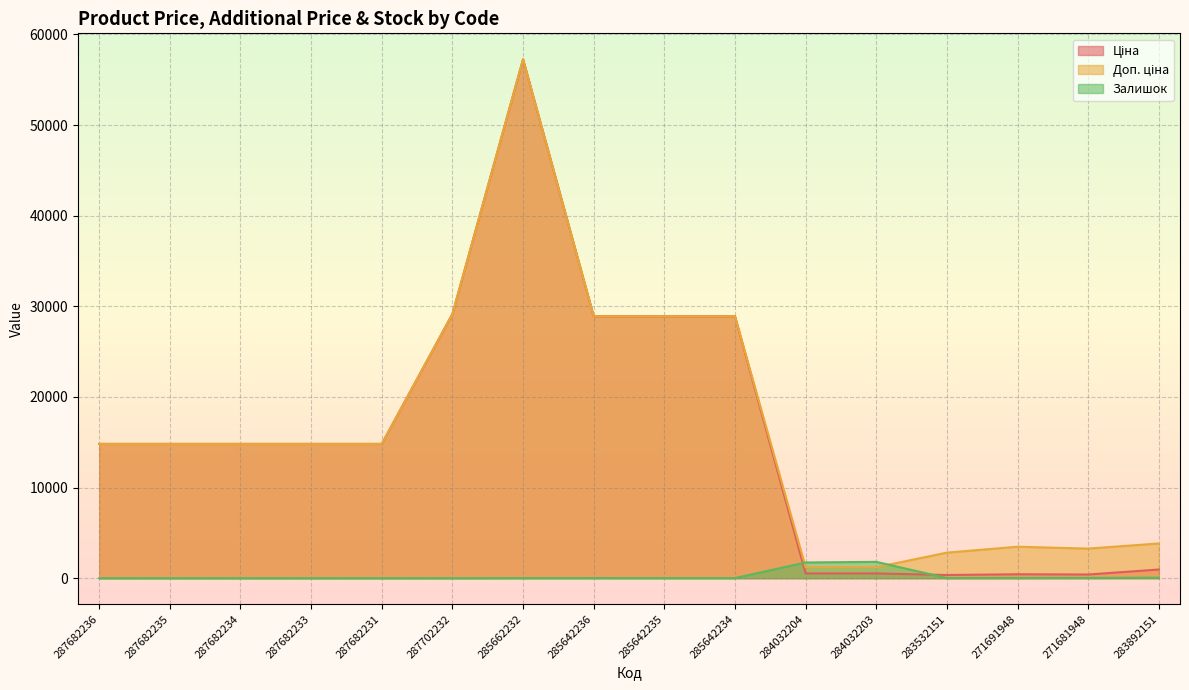

In Залишок, how many points are lower than both neighbors (excluding endpoints)?

2